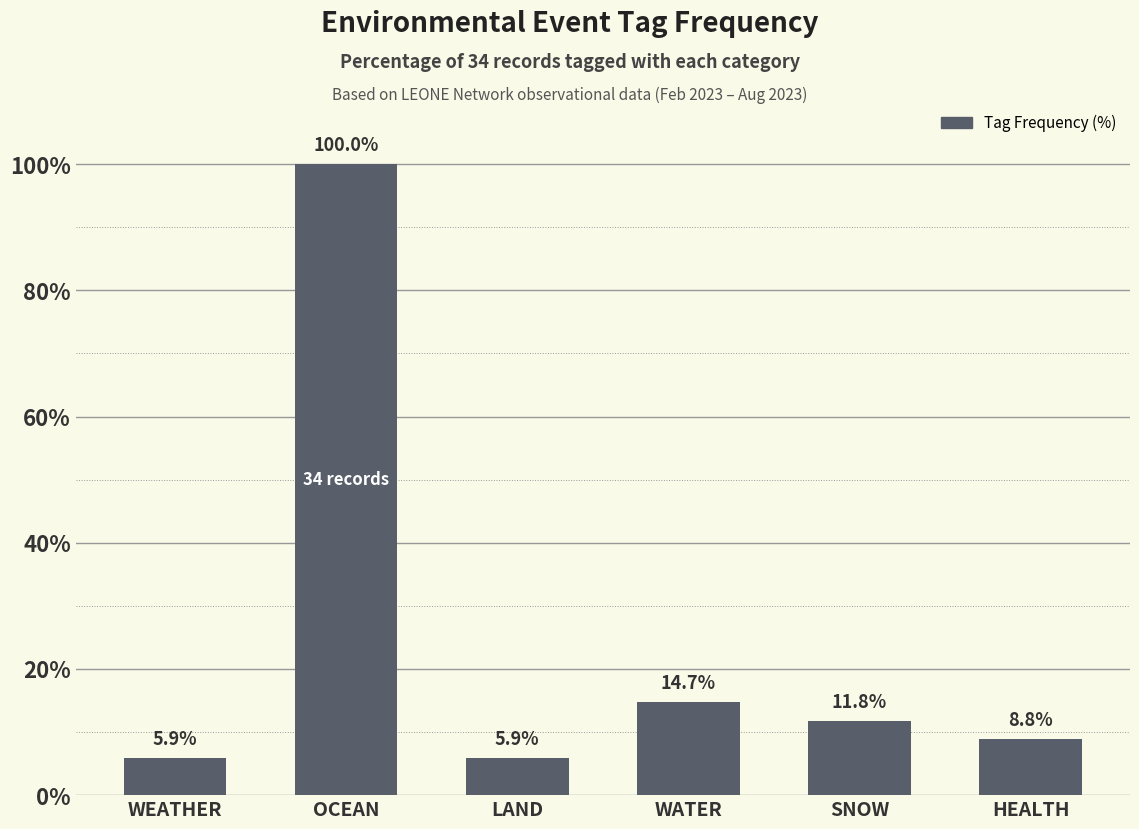

What is the difference between the values at SNOW and LAND?

5.9